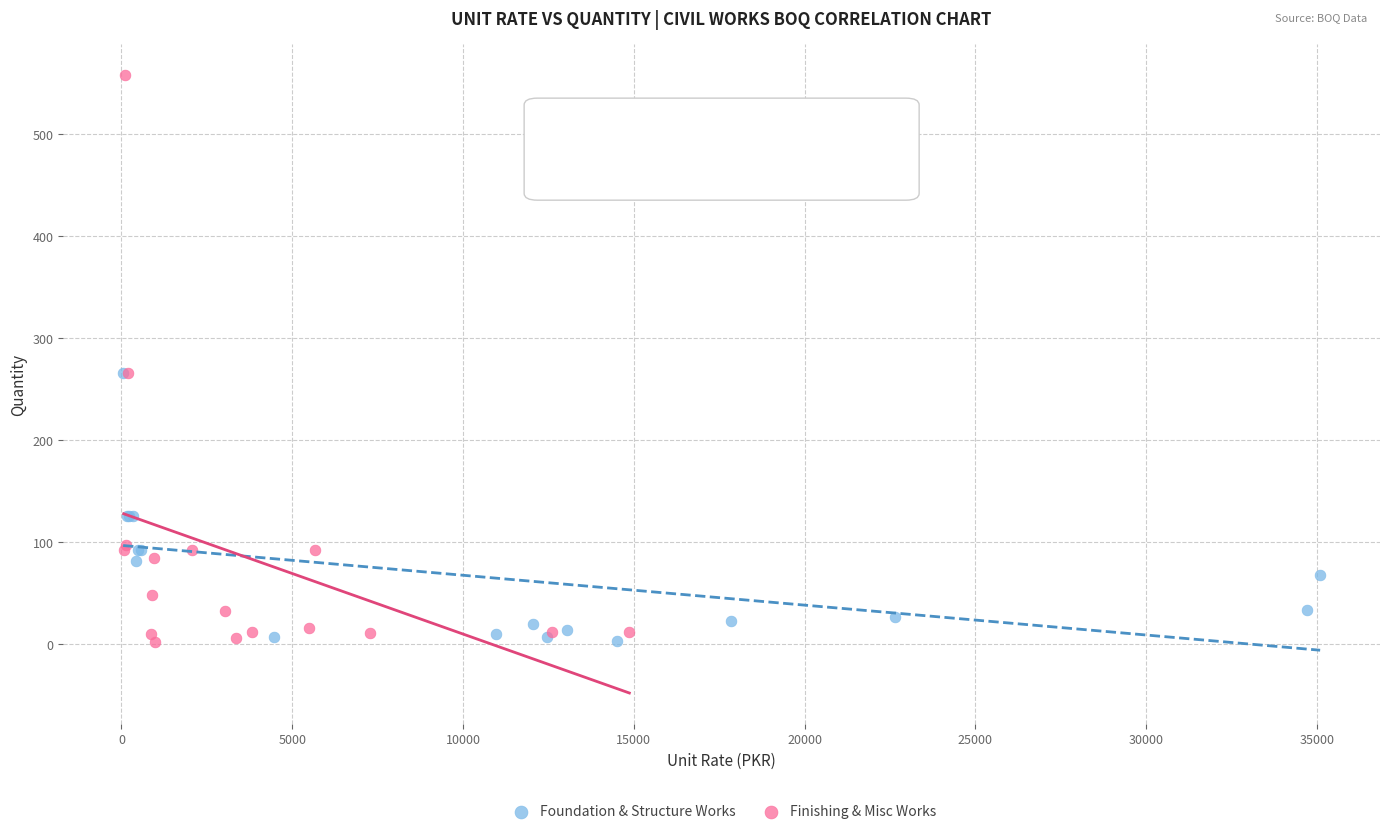

Which series reaches the maximum Y coordinate?

Finishing & Misc Works